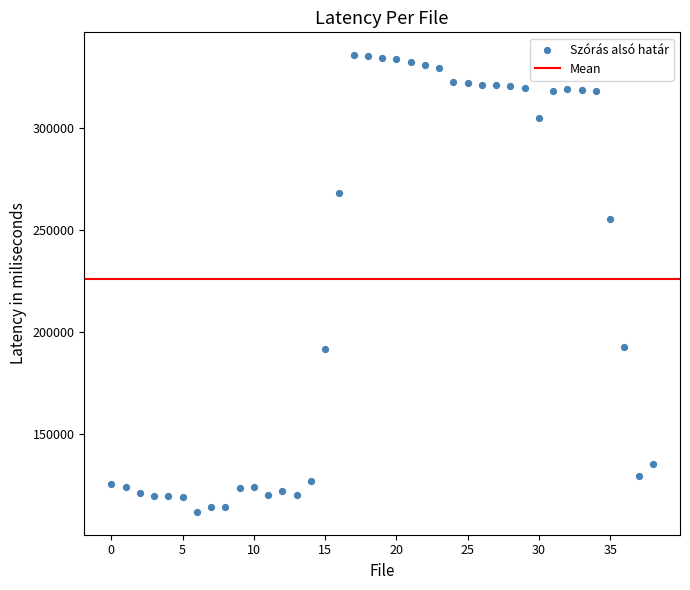

What is the range of Y values (max minus min)?

223986